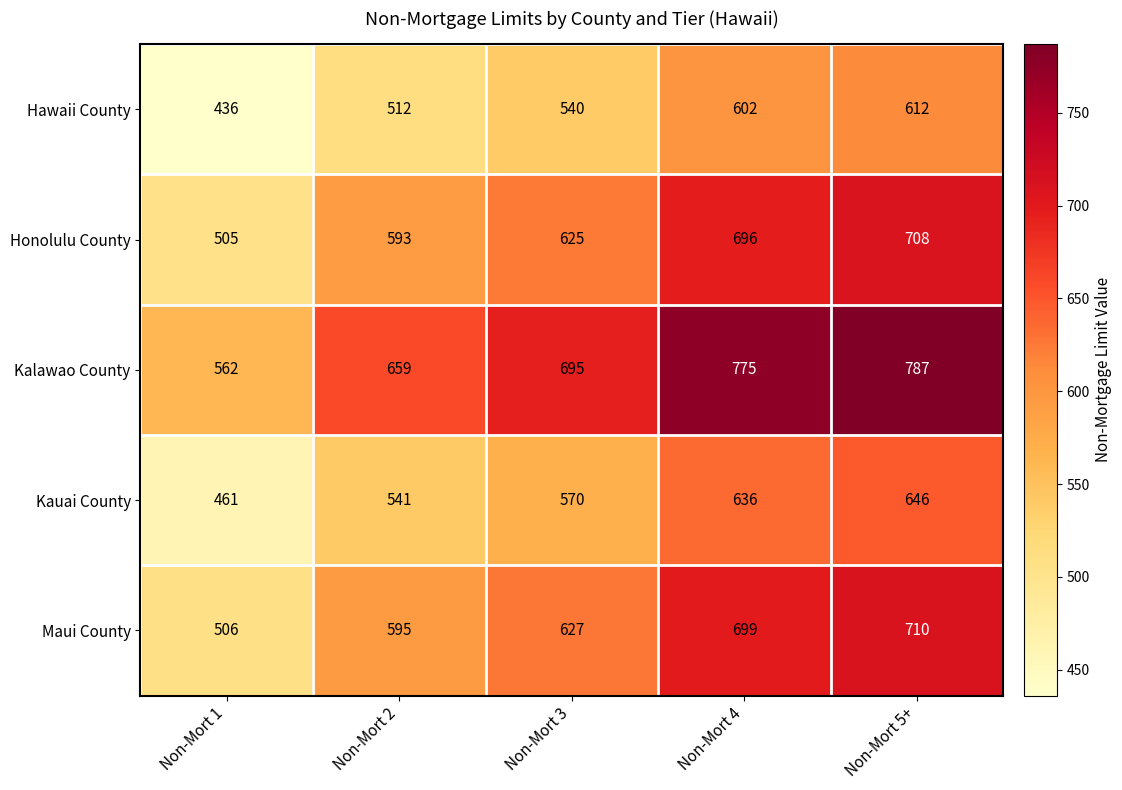

What is the total value across all series at Non-Mort 3?

3057